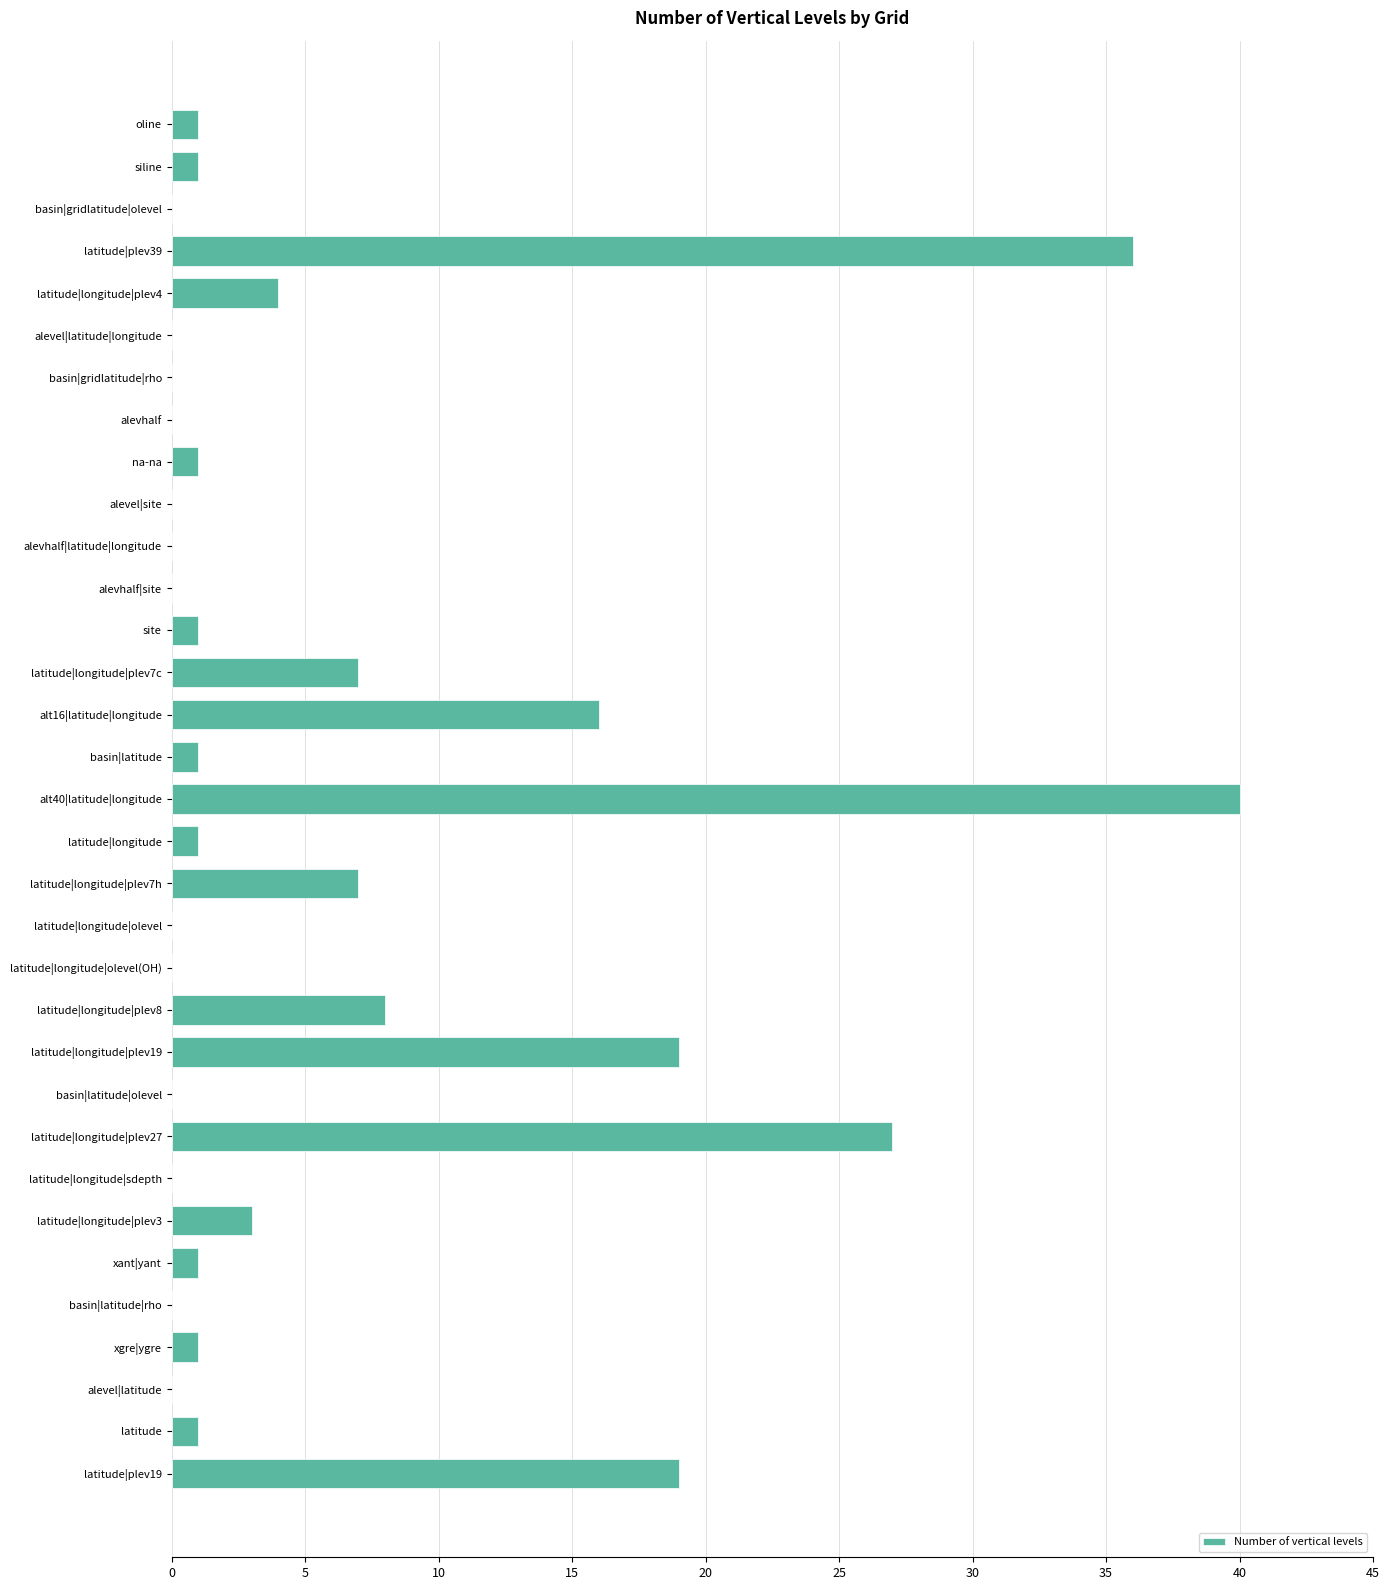

Are the bars horizontal?

Yes